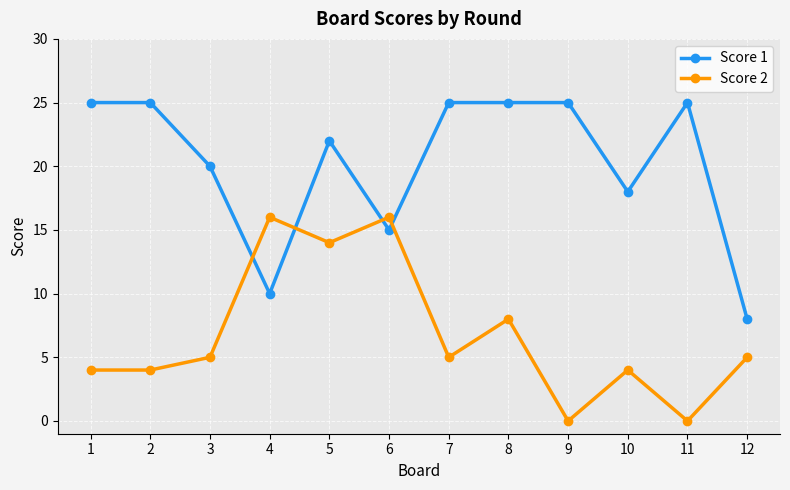

How many intersections are there between Score 2 and Score 1?

4